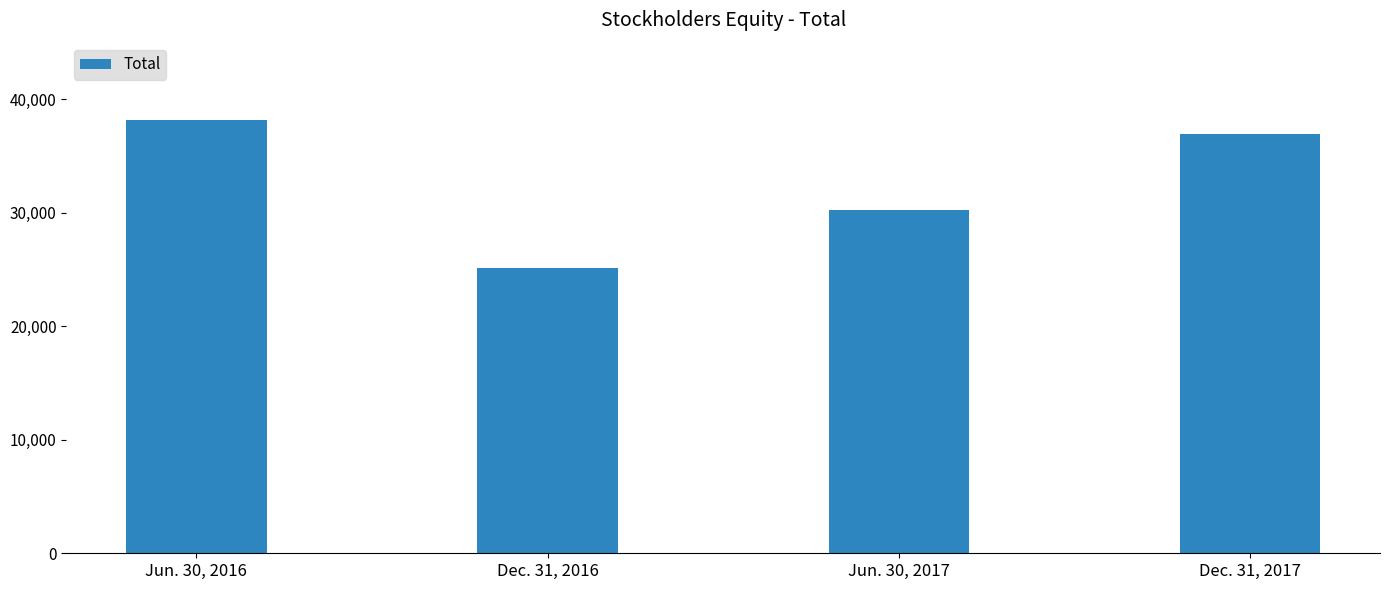

What is the greatest value displayed?

38156